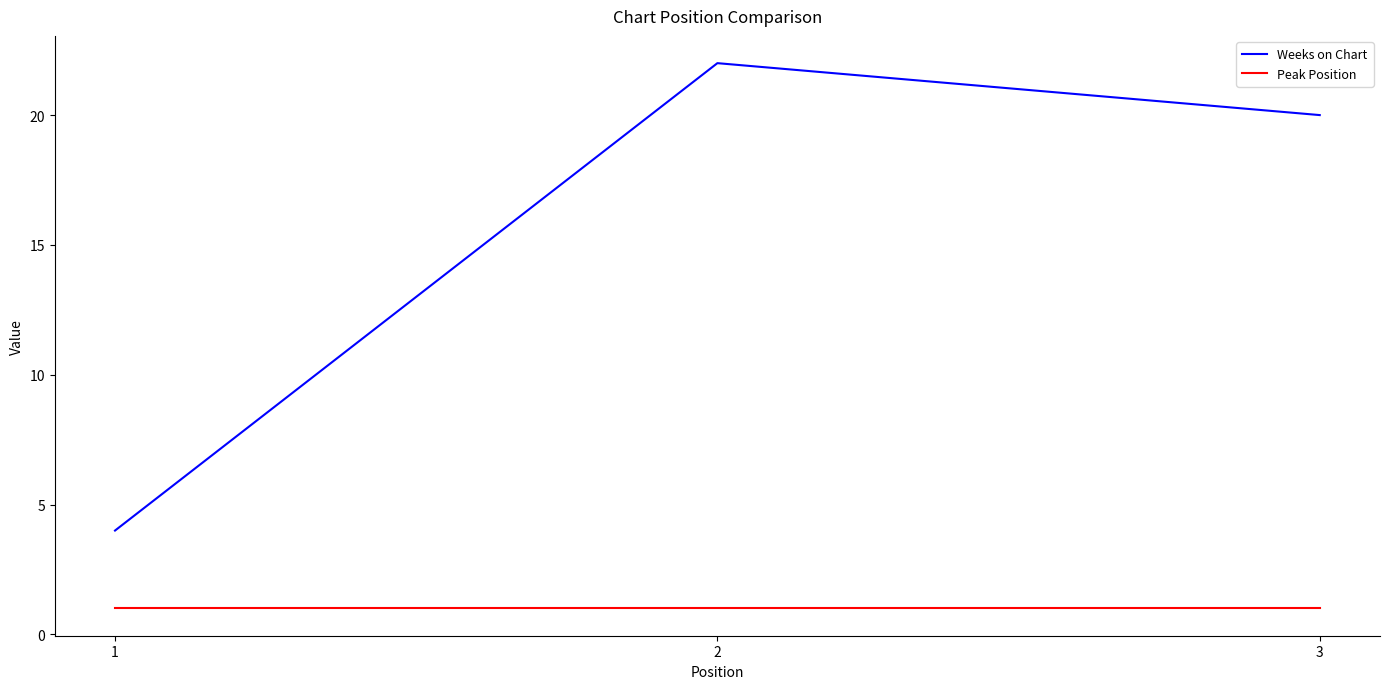

What is the average value of the Peak Position series?

1